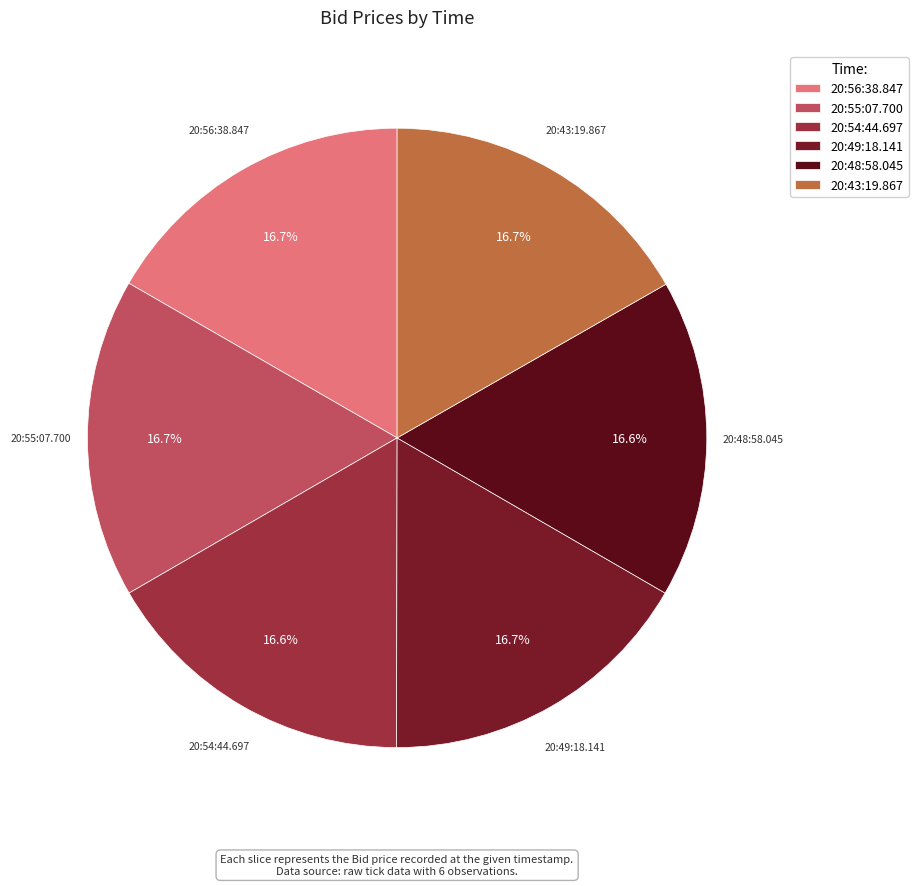

How many segments does this pie chart have?

6